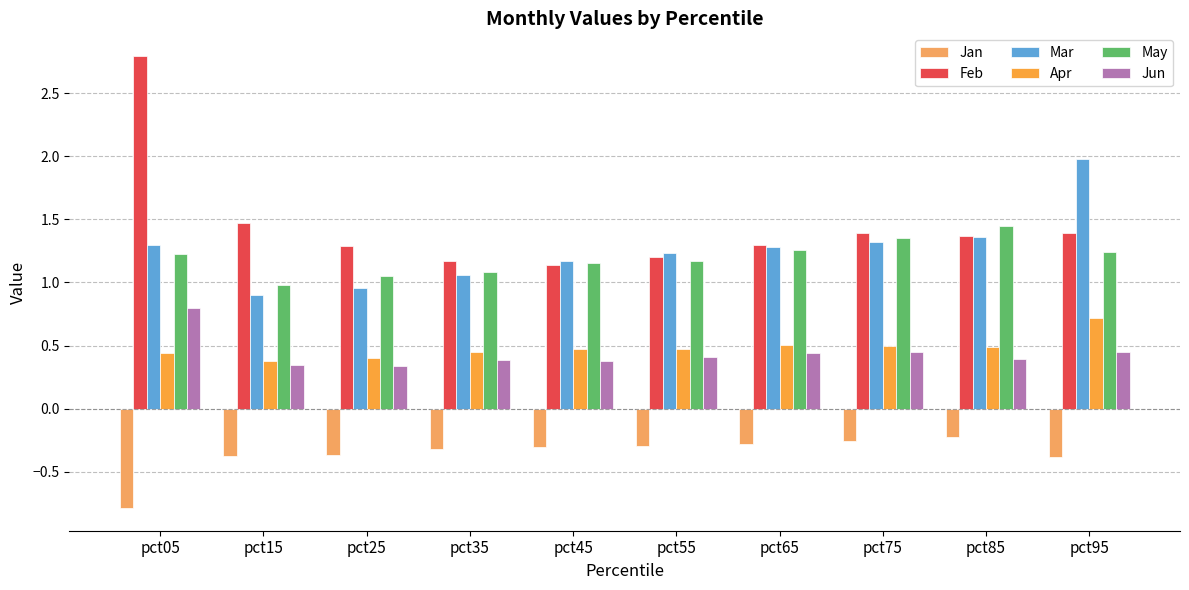

How many bars are there in each group?

6